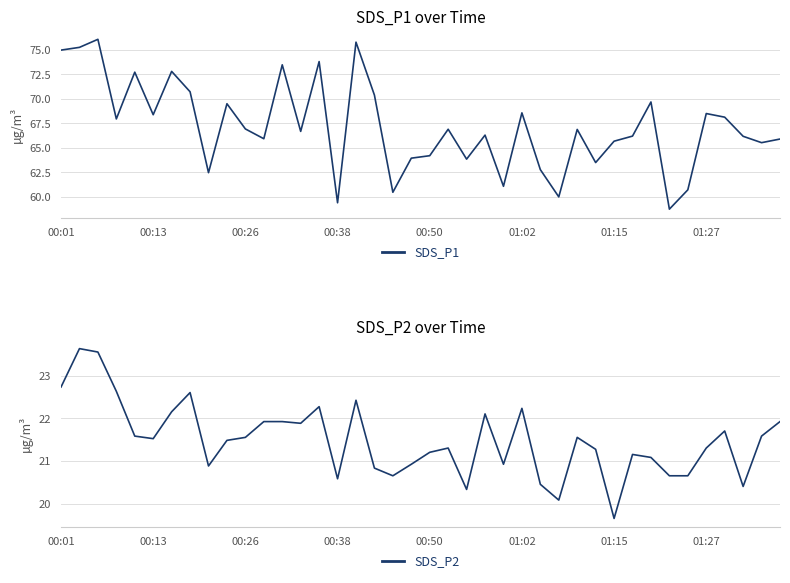

What is the lowest value of the SDS_P1 series?

58.8